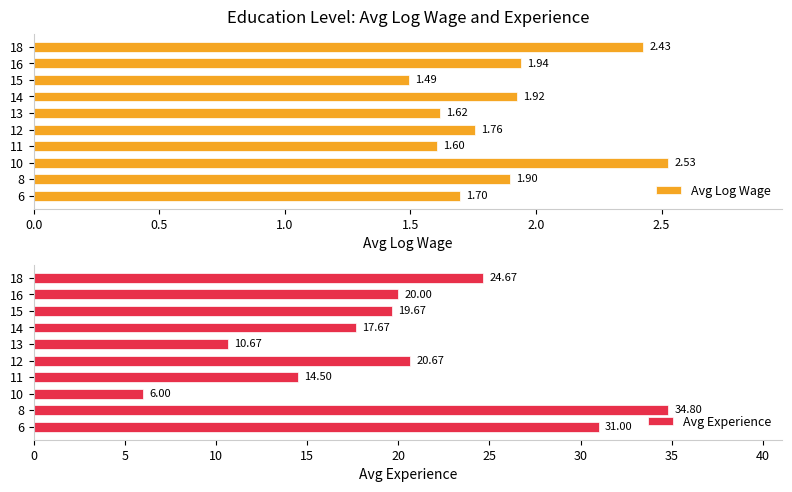

What is the difference between the Avg Log Wage values at 18 and 14?

0.5